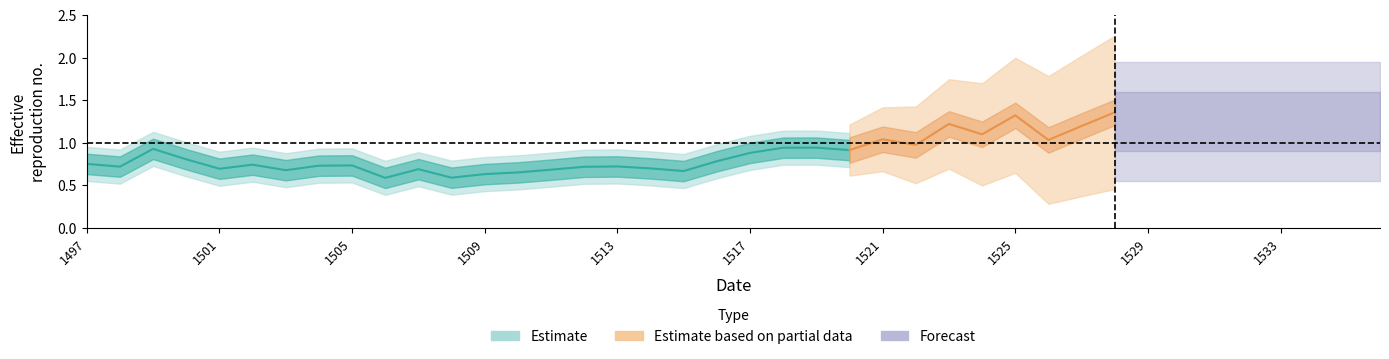

Does the chart have visible grid lines?

No